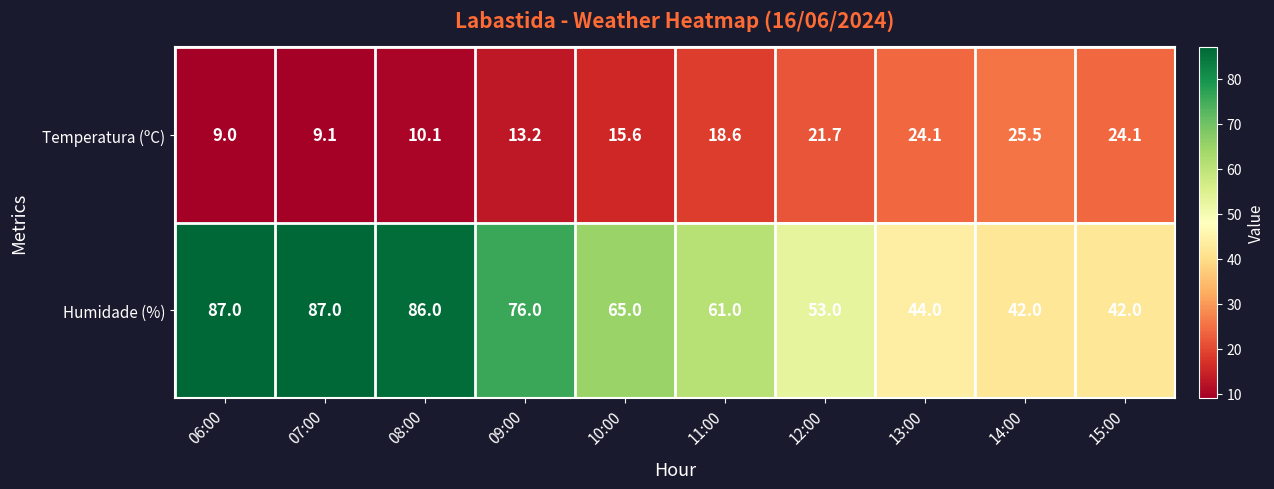

Reading left to right, transcribe all the data shown in this chart.

Temperatura (ºC): 06:00=9.0	07:00=9.1	08:00=10.1	09:00=13.2	10:00=15.6	11:00=18.6	12:00=21.7	13:00=24.1	14:00=25.5	15:00=24.1
Humidade (%): 06:00=87.0	07:00=87.0	08:00=86.0	09:00=76.0	10:00=65.0	11:00=61.0	12:00=53.0	13:00=44.0	14:00=42.0	15:00=42.0